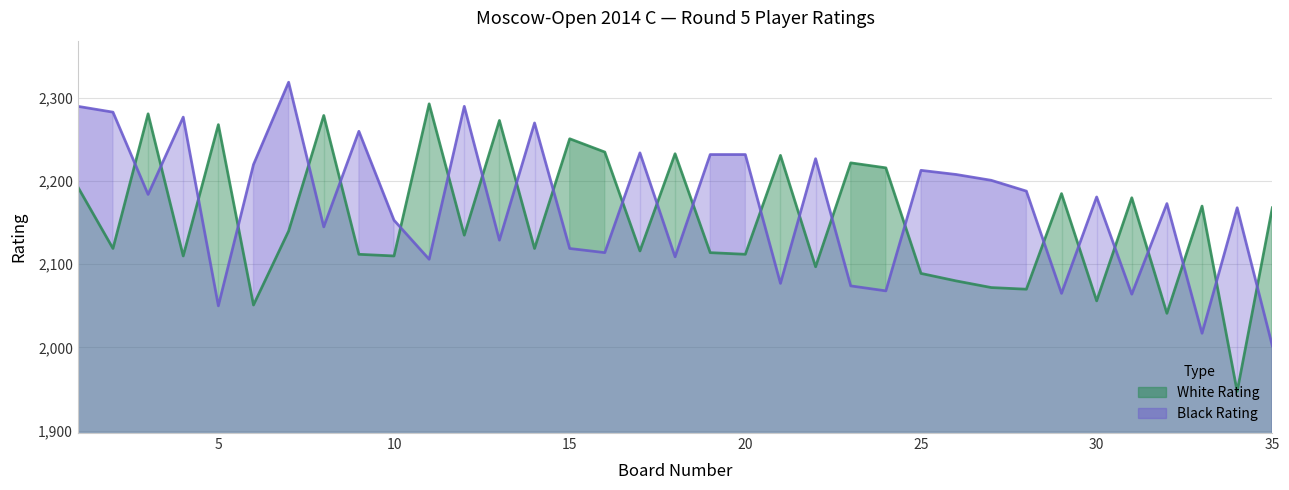

How many lines are shown in the chart?

2